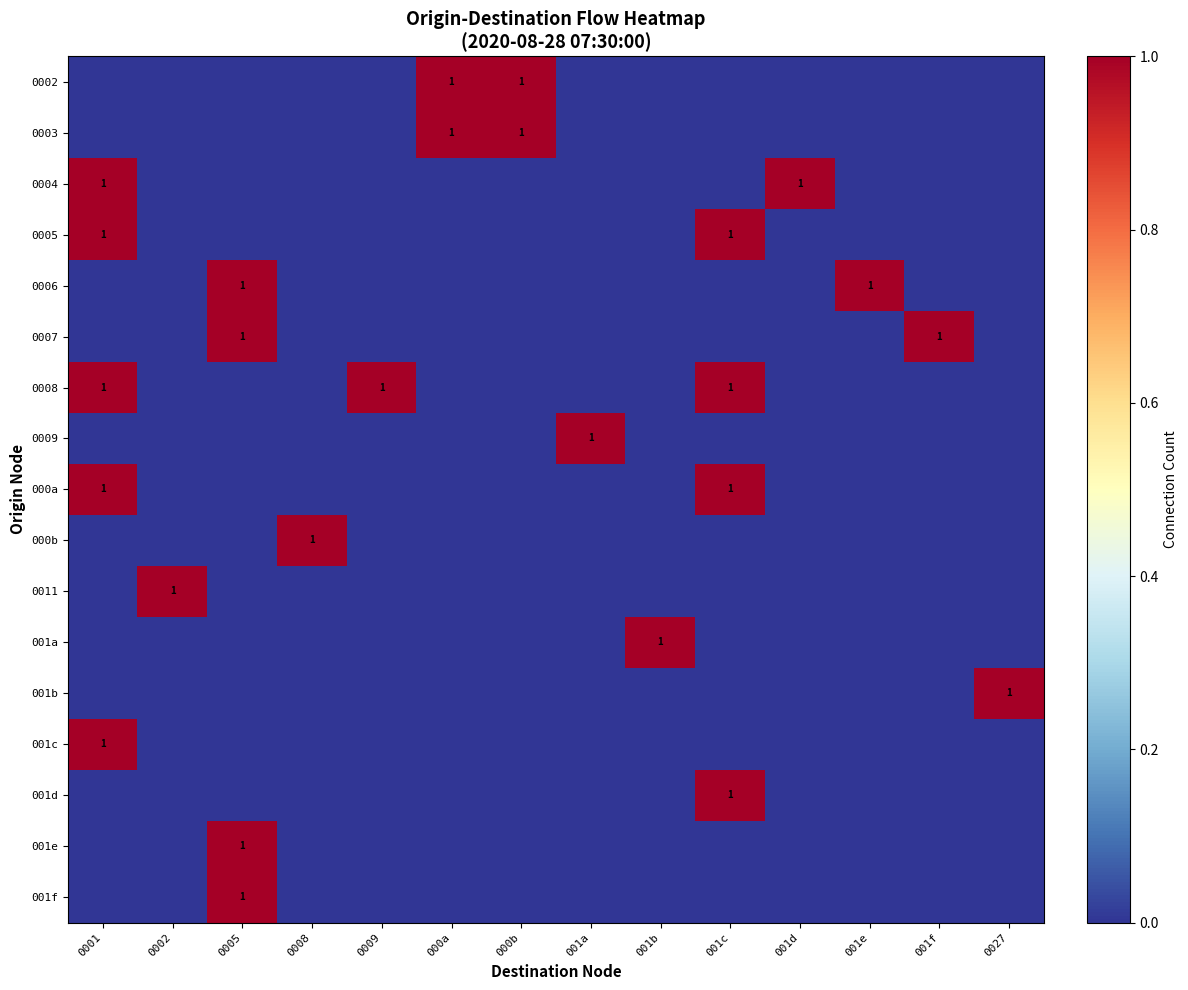

The value of 001d at 001c is 1. True or false?

True